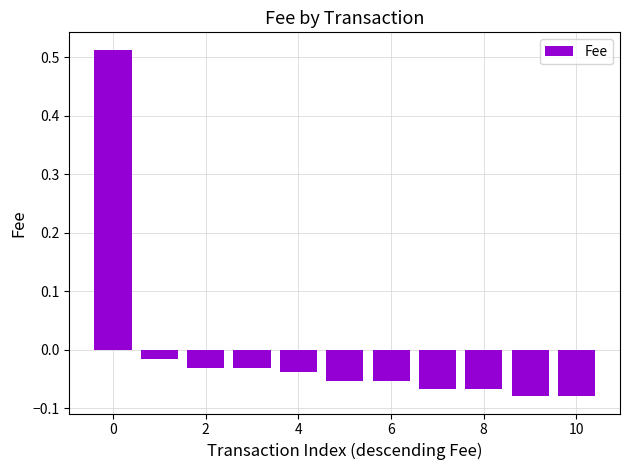

What is the difference between the maximum and minimum values?

0.6